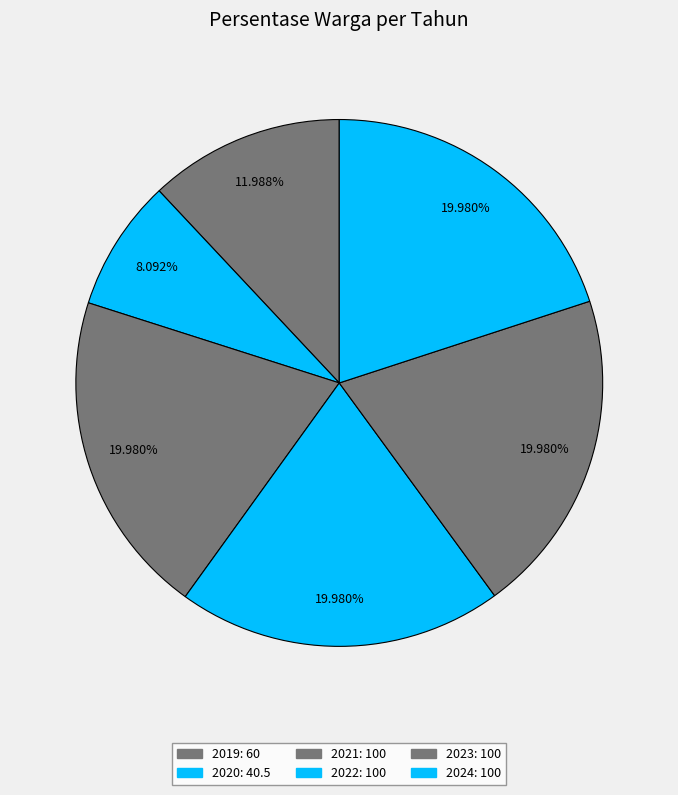

Which has a higher value, 2019 or 2023?

2023